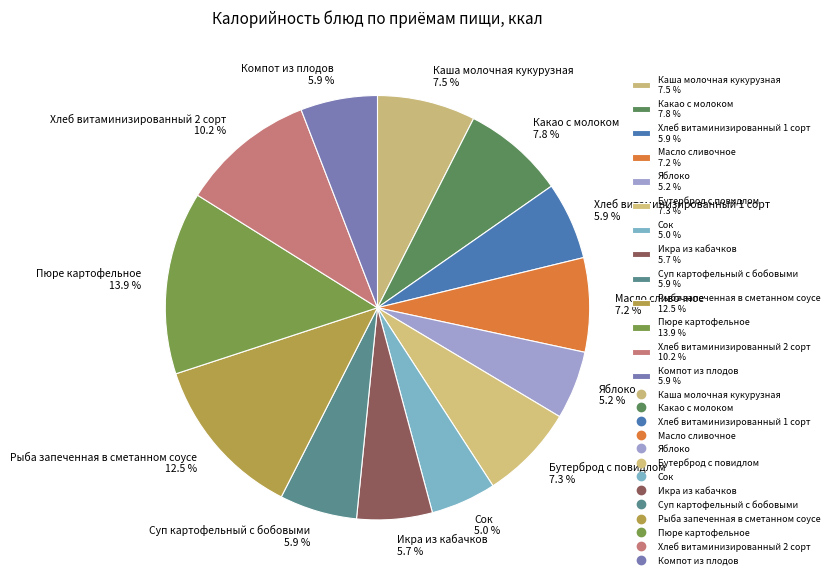

Is the sum of Каша молочная кукурузная and Хлеб витаминизированный 2 сорт greater than half?

No